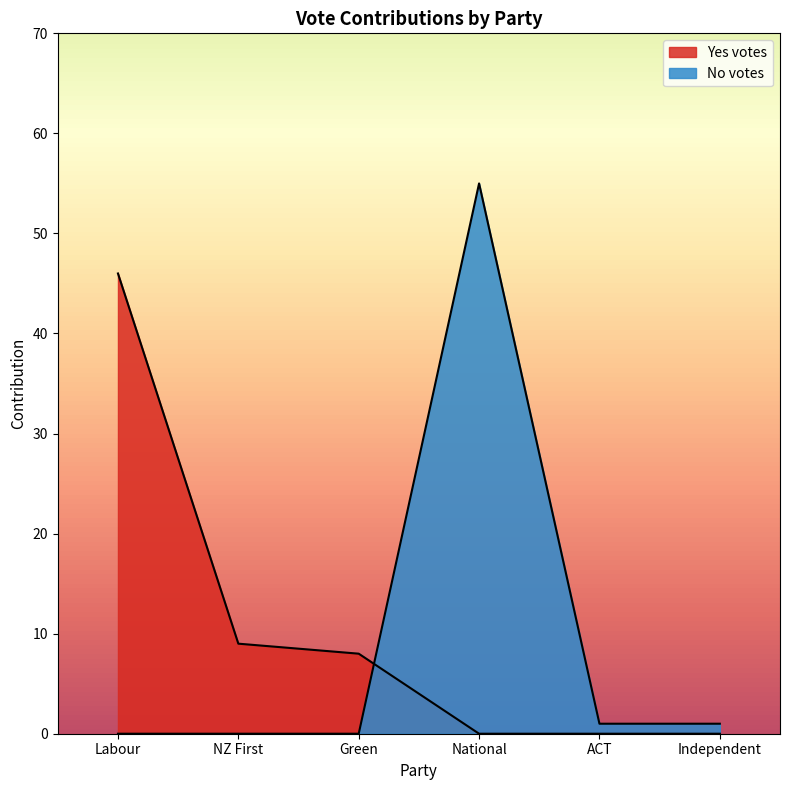

At which label does No votes reach its minimum?

Labour